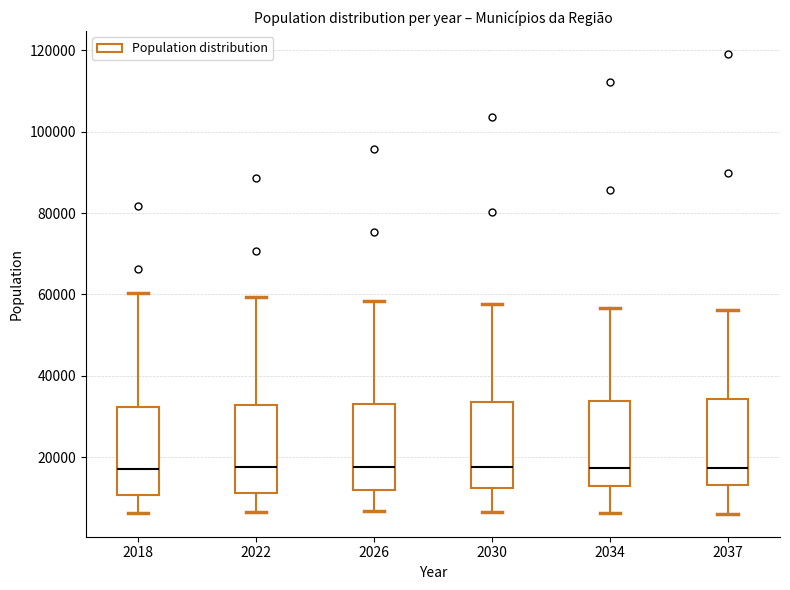

Reading left to right, transcribe this box plot: for each box, give where its median line is, the range the box spans, and where its two whiskers end, as read against the y-axis. The values are not printed on the chart, so give them approximately, as read against the axis.

2018: median 18000, box 10000 to 32000, whiskers 6000 to 60000
2022: median 18000, box 12000 to 32000, whiskers 6000 to 60000
2026: median 18000, box 12000 to 34000, whiskers 6000 to 58000
2030: median 18000, box 12000 to 34000, whiskers 6000 to 58000
2034: median 18000, box 12000 to 34000, whiskers 6000 to 56000
2037: median 18000, box 14000 to 34000, whiskers 6000 to 56000